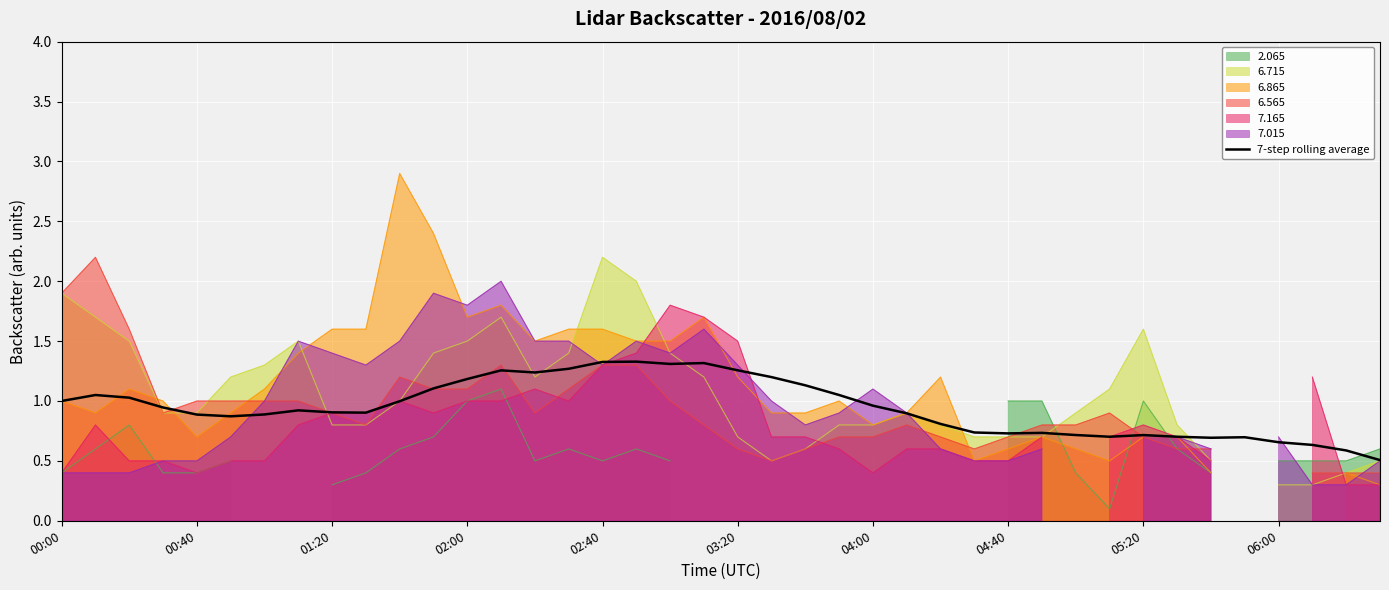

The value at 15 is 2.2. True or false?

False